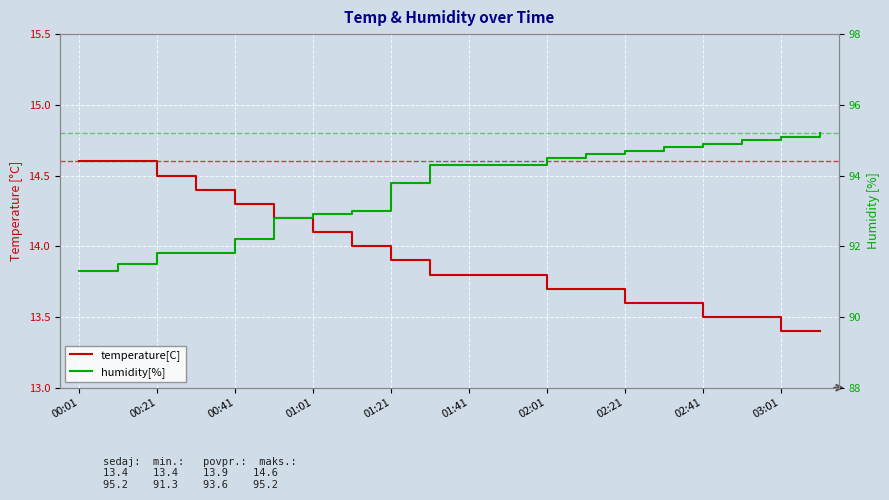

What is the difference between the maximum and minimum values in the humidity[%] series?

3.9